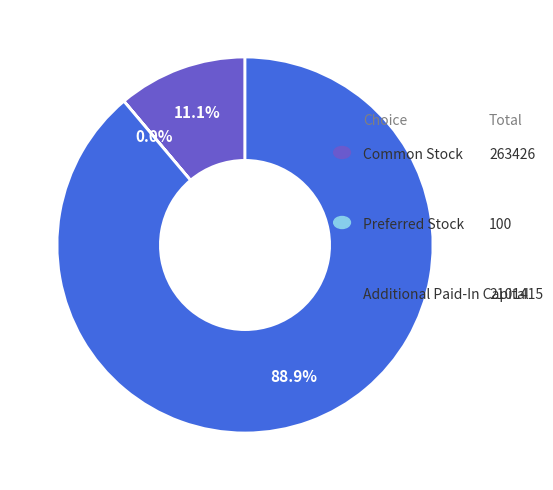

Does any single category account for the majority?

Yes